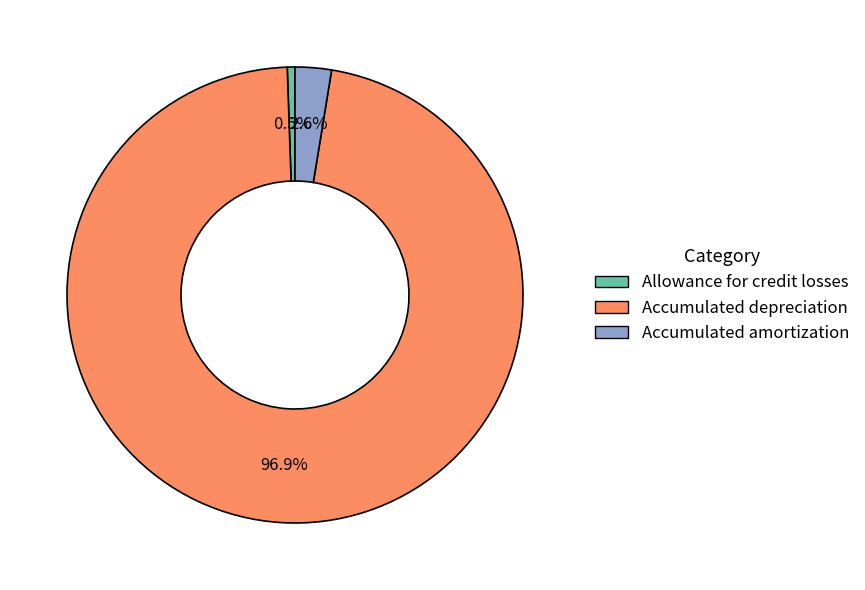

What portion of the pie excludes Allowance for credit losses?

99.5%